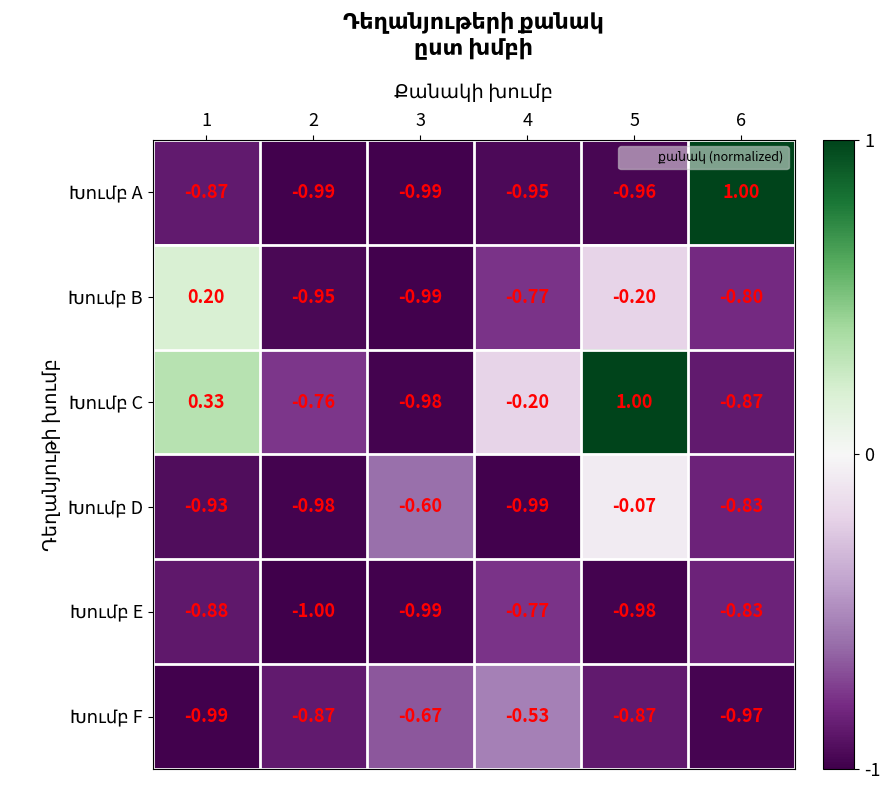

Rank the series by their maximum value, from lowest to highest.

Խումբ E, Խումբ F, Խումբ D, Խումբ B, Խումբ A, Խումբ C